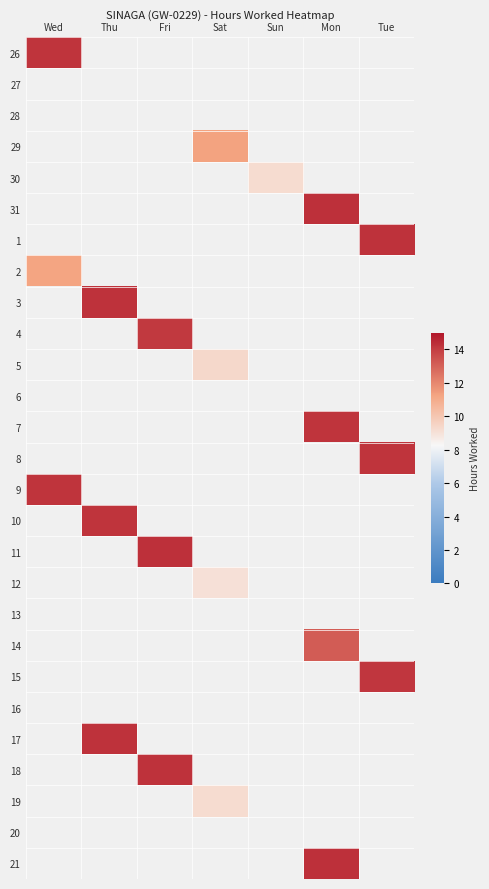

How many values in 14 are above zero?

1